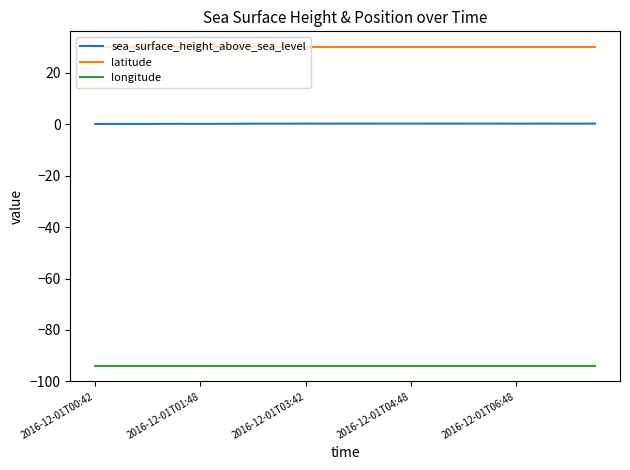

At how many categories does at least one series exceed 0?

20